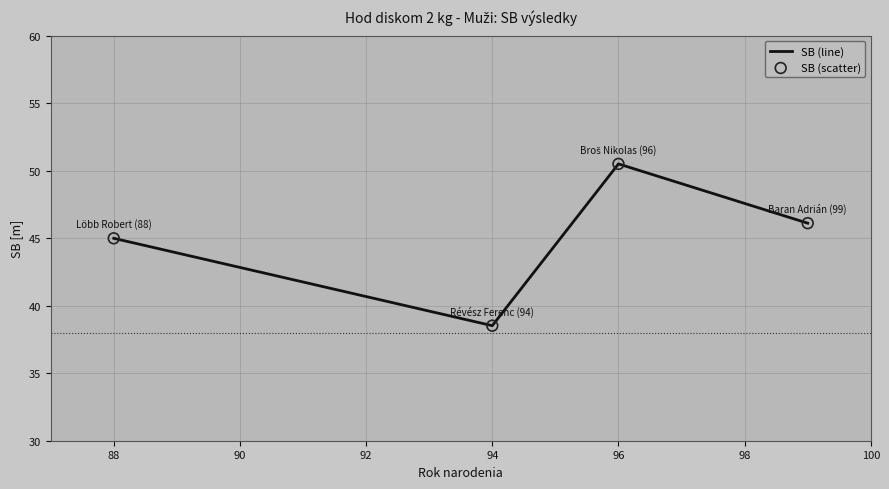

How many interior local valleys (lower than both neighbors) does the data have?

1